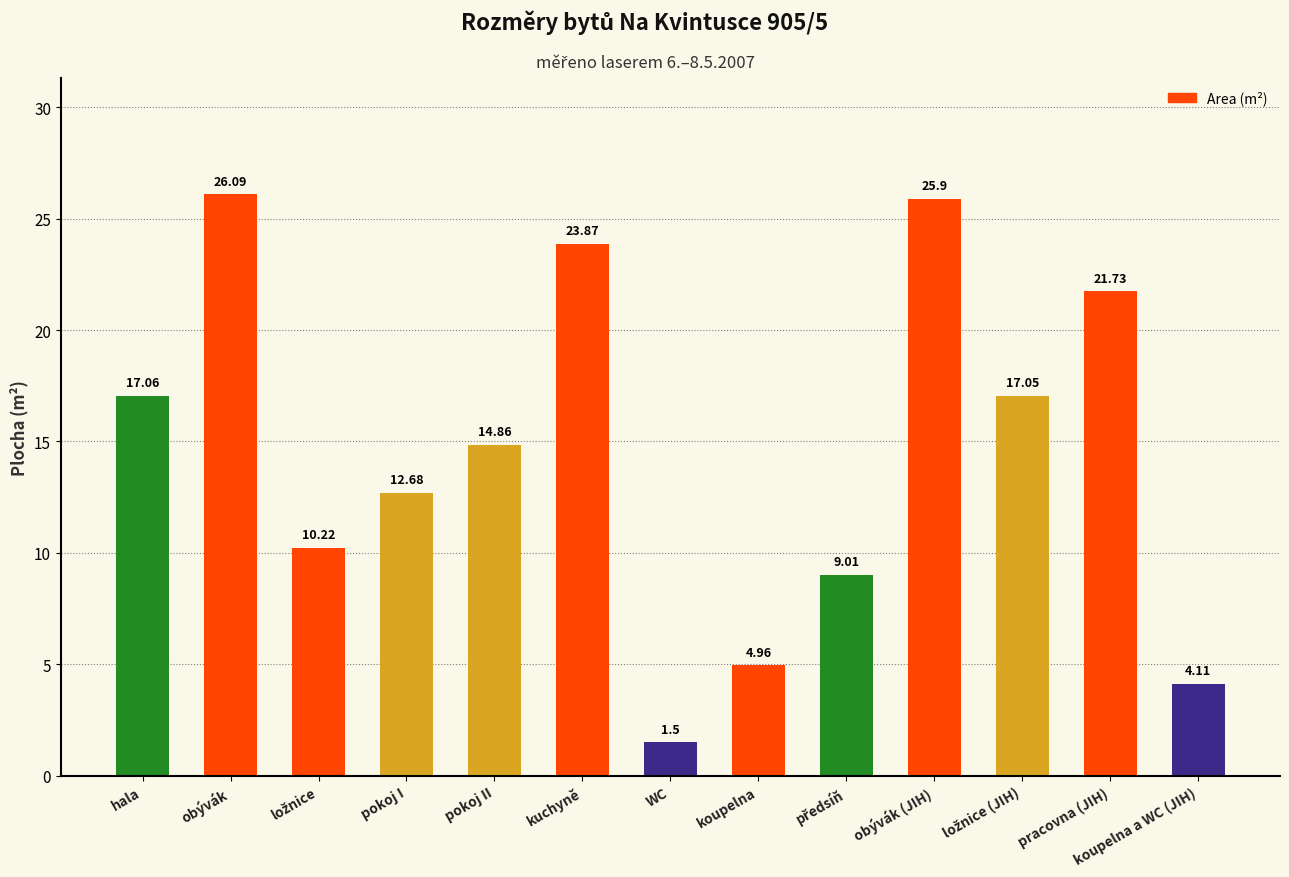

Which label corresponds to the largest value in the chart?

obývák